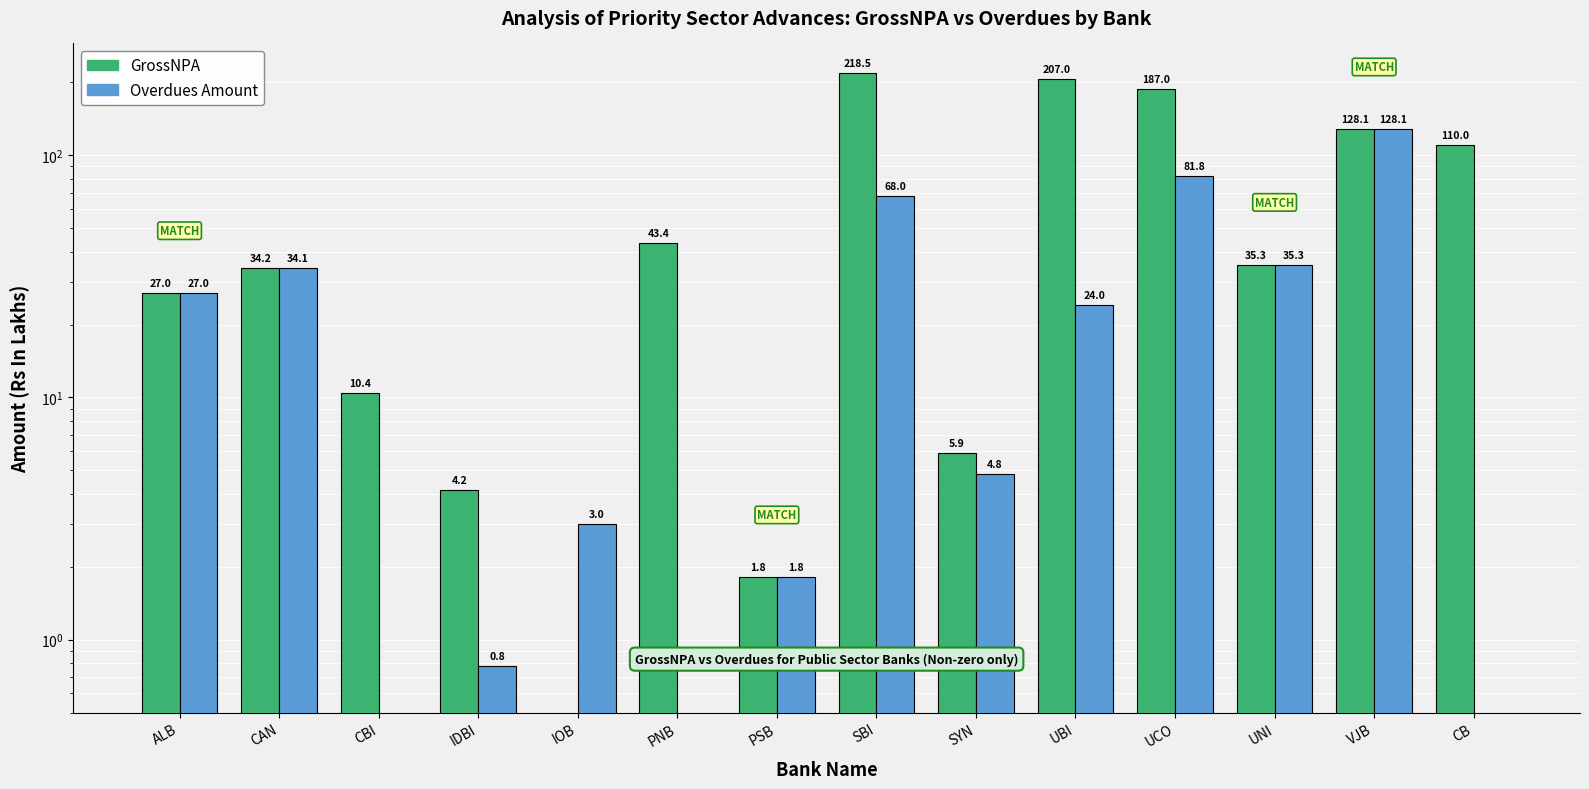

What is the difference between the second highest and minimum values in the Overdues Amount series?

81.8